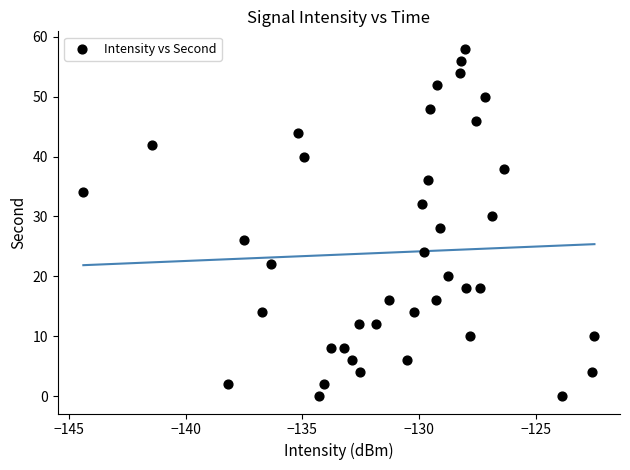

What is the range of Y values (max minus min)?

58